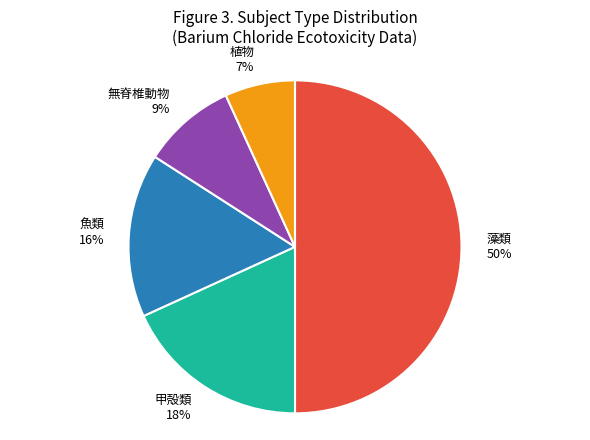

Between 魚類 and 藻類, which is larger?

藻類